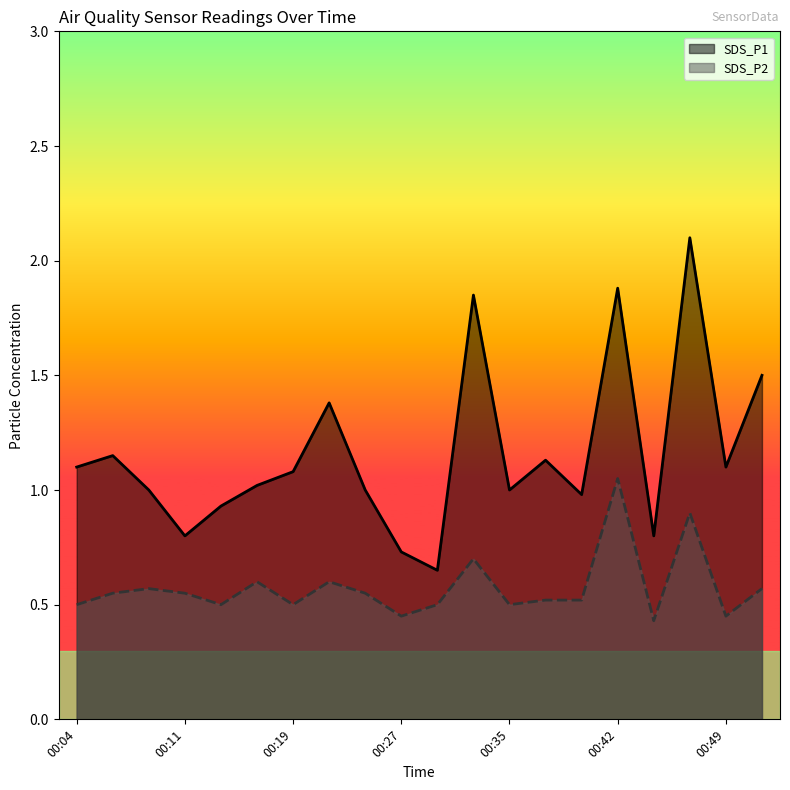

Reading left to right, transcribe all the data shown in this chart.

SDS_P1: 00:04=1.1	00:06=1.1	00:09=1.0	00:11=0.8	00:14=0.9	00:16=1.0	00:19=1.1	00:21=1.4	00:24=1.0	00:27=0.7	00:29=0.7	00:32=1.9	00:35=1.0	00:37=1.1	00:40=1.0	00:42=1.9	00:45=0.8	00:47=2.1	00:49=1.1	00:52=1.5
SDS_P2: 00:04=0.5	00:06=0.6	00:09=0.6	00:11=0.6	00:14=0.5	00:16=0.6	00:19=0.5	00:21=0.6	00:24=0.6	00:27=0.5	00:29=0.5	00:32=0.7	00:35=0.5	00:37=0.5	00:40=0.5	00:42=1.1	00:45=0.4	00:47=0.9	00:49=0.5	00:52=0.6